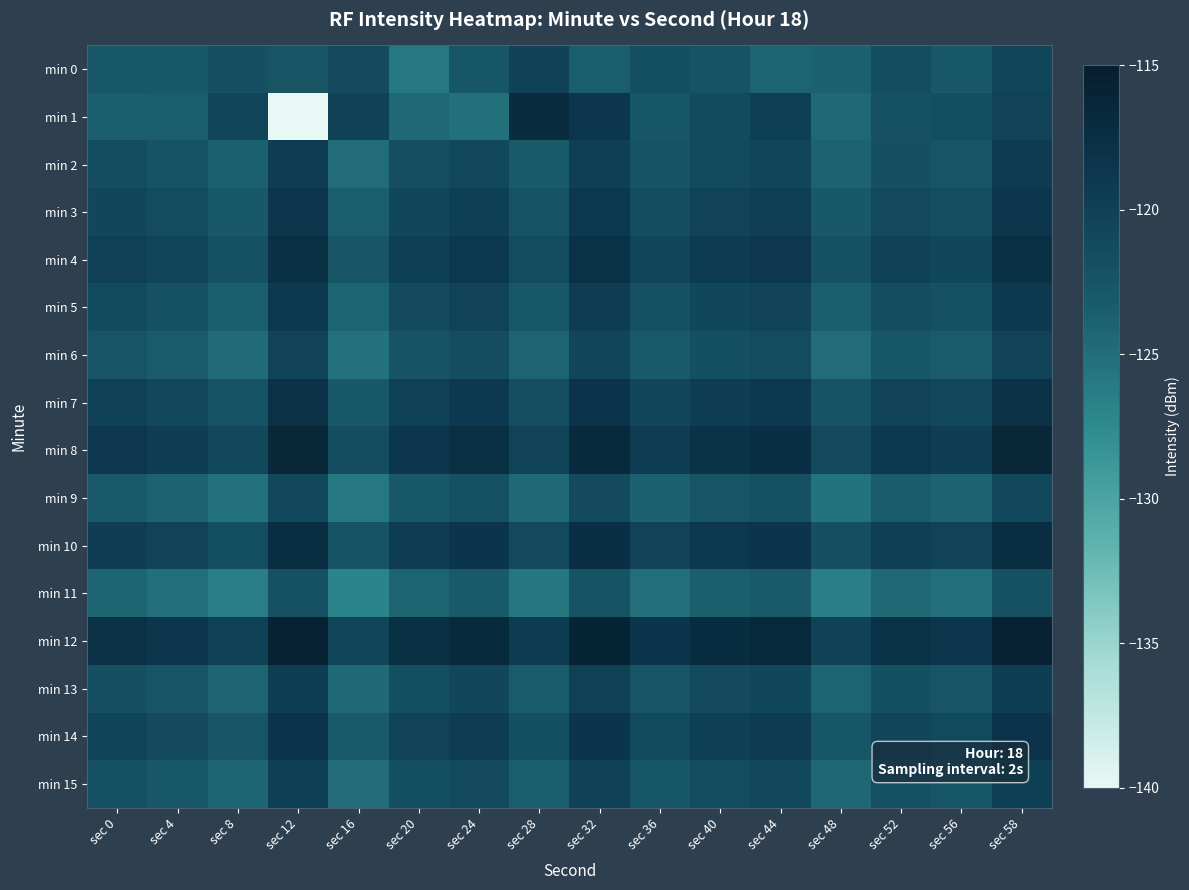

List the series in order of their peak value, lowest first.

min 11, min 9, min 6, min 0, min 15, min 13, min 2, min 5, min 3, min 14, min 7, min 4, min 10, min 1, min 8, min 12